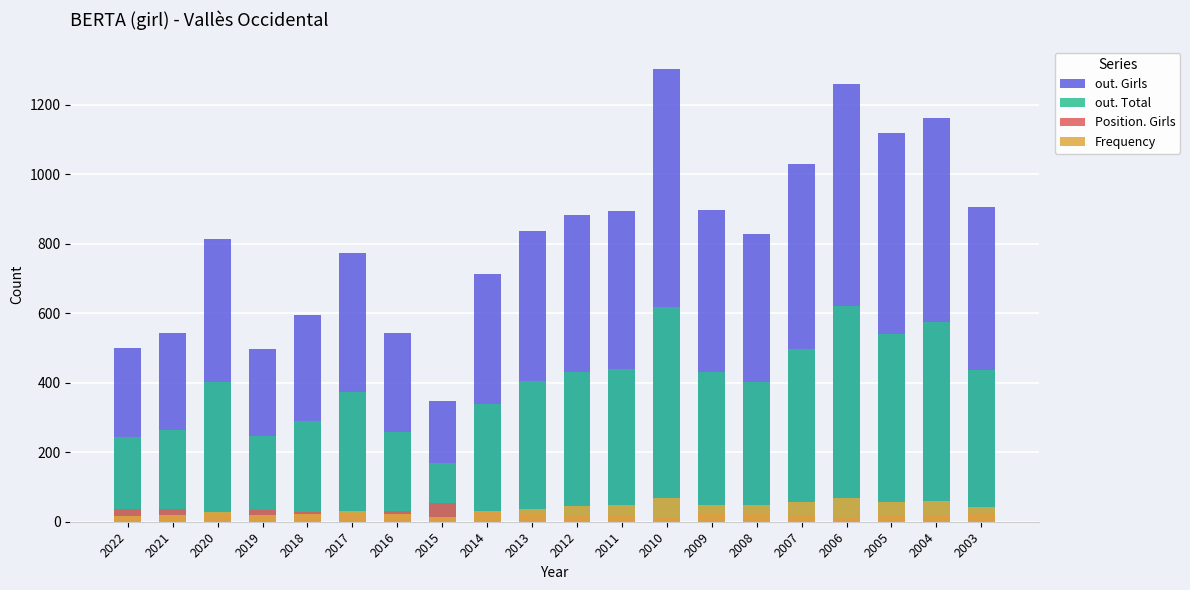

What are all the series names shown in the legend?

out. Girls, out. Total, Position. Girls, Frequency